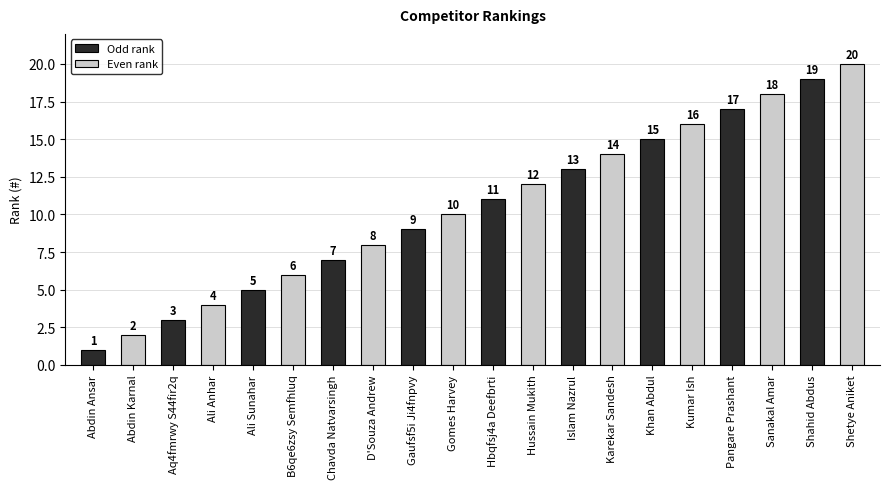

List the labels in order of value, largest first.

Shetye Aniket, Shahid Abdus, Sanakal Amar, Pangare Prashant, Kumar Ish, Khan Abdul, Karekar Sandesh, Islam Nazrul, Hussain Mukith, Hbqfsj4a Deefbrti, Gomes Harvey, Gaufsf5i Ji4fnpvy, D'Souza Andrew, Chavda Natvarsingh, B6qe6zsy Semfhluq, Ali Sunahar, Ali Anhar, Aq4fmrwy S44fir2q, Abdin Karnal, Abdin Ansar